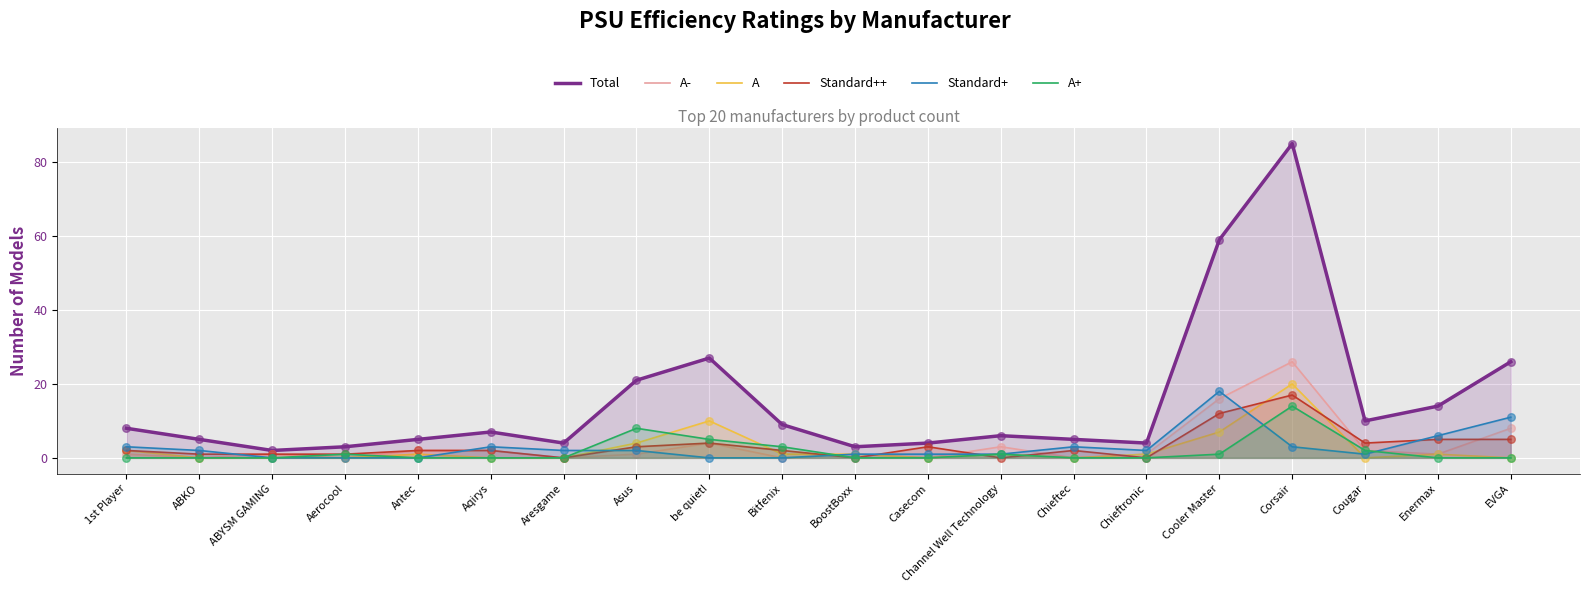

Is the value of Standard+ at 1st Player greater than the value of A+ at be quiet!?

No